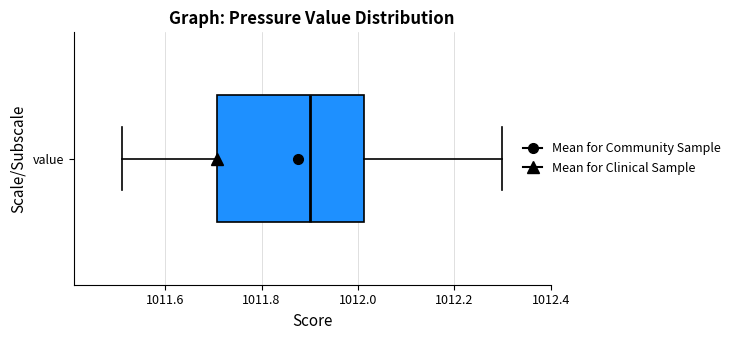

Read this box plot against the x-axis: the position of the median line, the range covered by the box, and the ends of both whiskers. The values are not printed on the chart, so give them approximately, as read against the axis.

median 1011.90, box 1011.70 to 1012.02, whiskers 1011.52 to 1012.30